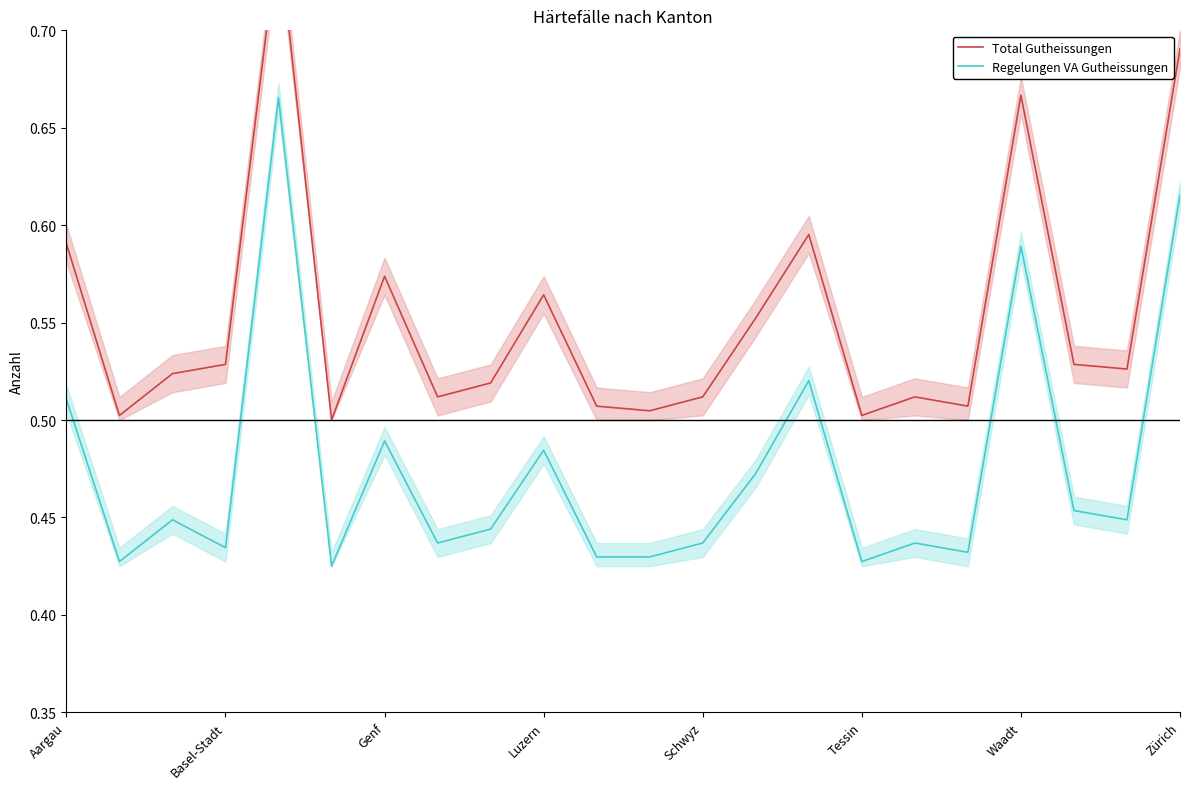

Reading left to right, extract all data points from this chart.

Total Gutheissungen: 0.6	0.5	0.5	0.5	0.8	0.5	0.6	0.5	0.5	0.6	0.5	0.5	0.5	0.6	0.6	0.5	0.5	0.5	0.7	0.5	0.5	0.7
Regelungen VA Gutheissungen: 0.5	0.4	0.4	0.4	0.7	0.4	0.5	0.4	0.4	0.5	0.4	0.4	0.4	0.5	0.5	0.4	0.4	0.4	0.6	0.5	0.4	0.6